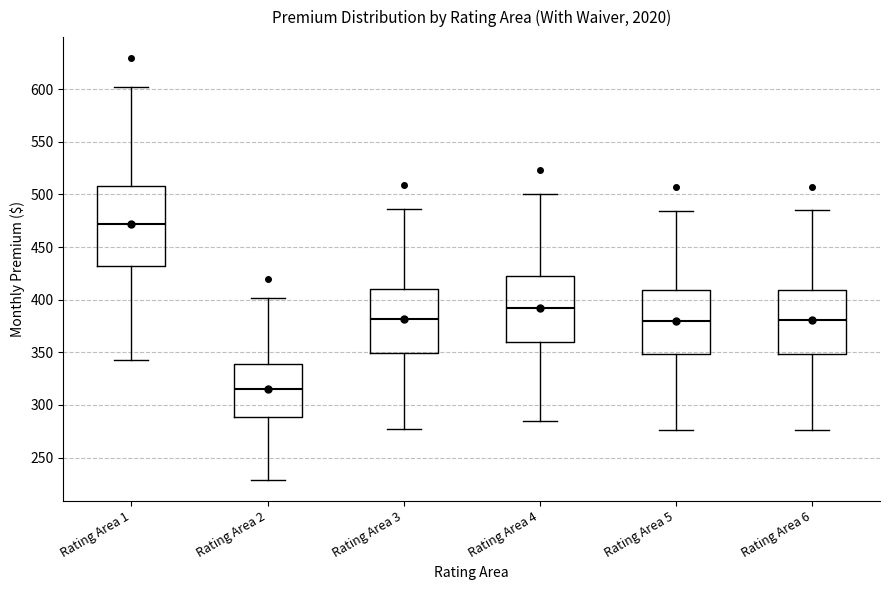

Reading left to right, read every box against the y-axis: the position of its median line, the range the box covers, and the ends of its whiskers. The values are not printed on the chart, so give them approximately, as read against the axis.

Rating Area 1: median 470, box 430 to 510, whiskers 345 to 600
Rating Area 2: median 315, box 290 to 340, whiskers 230 to 400
Rating Area 3: median 380, box 350 to 410, whiskers 275 to 485
Rating Area 4: median 390, box 360 to 420, whiskers 285 to 500
Rating Area 5: median 380, box 350 to 410, whiskers 275 to 485
Rating Area 6: median 380, box 350 to 410, whiskers 275 to 485